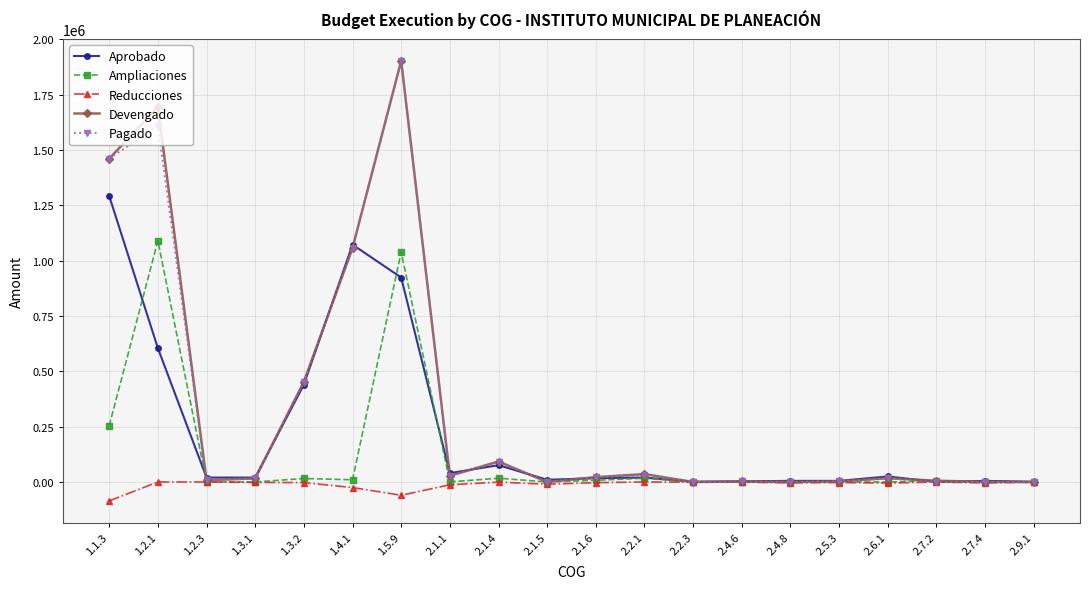

At which category is the sum across all series the highest?

1.5.9